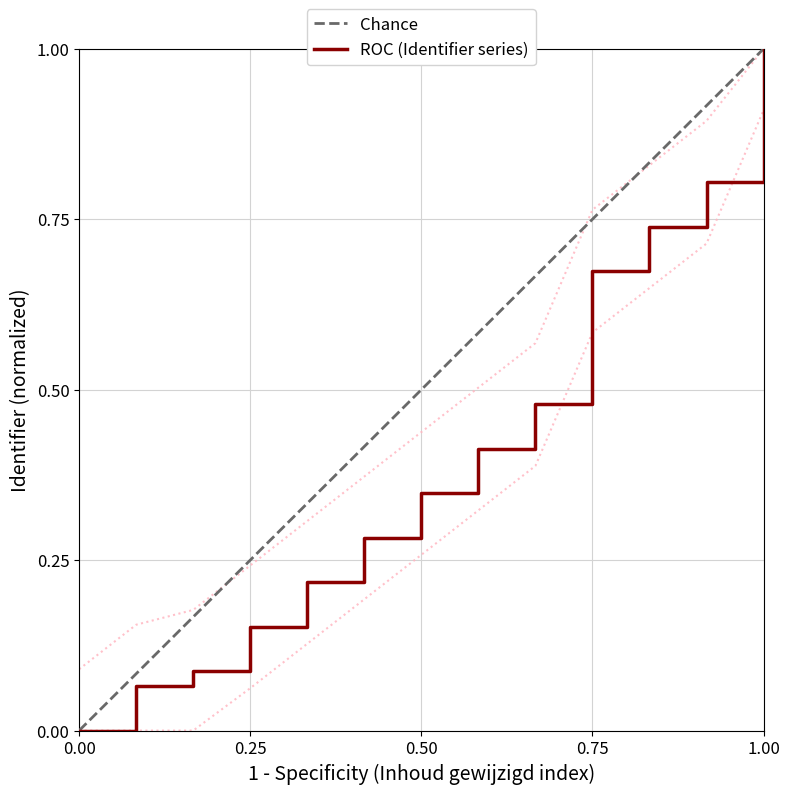

Rank the series by their average value, from highest to lowest.

Chance, Identifier